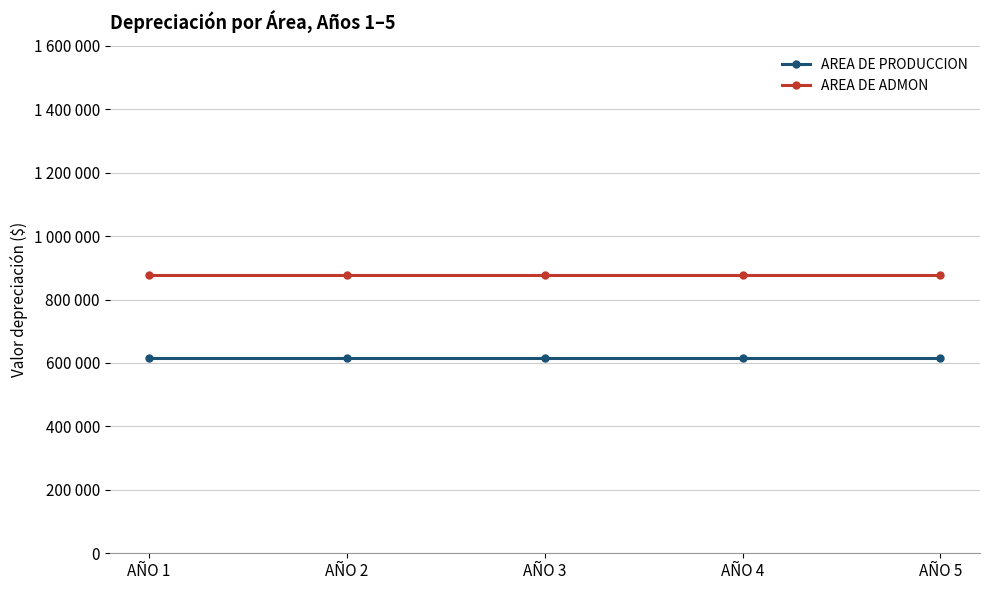

Reading left to right, extract all data points from this chart.

AREA DE PRODUCCION: AÑO 1=616012.2	AÑO 2=616012.2	AÑO 3=616012.2	AÑO 4=616012.2	AÑO 5=616012.2
AREA DE ADMON: AÑO 1=876100.0	AÑO 2=876100.0	AÑO 3=876100.0	AÑO 4=876100.0	AÑO 5=876100.0